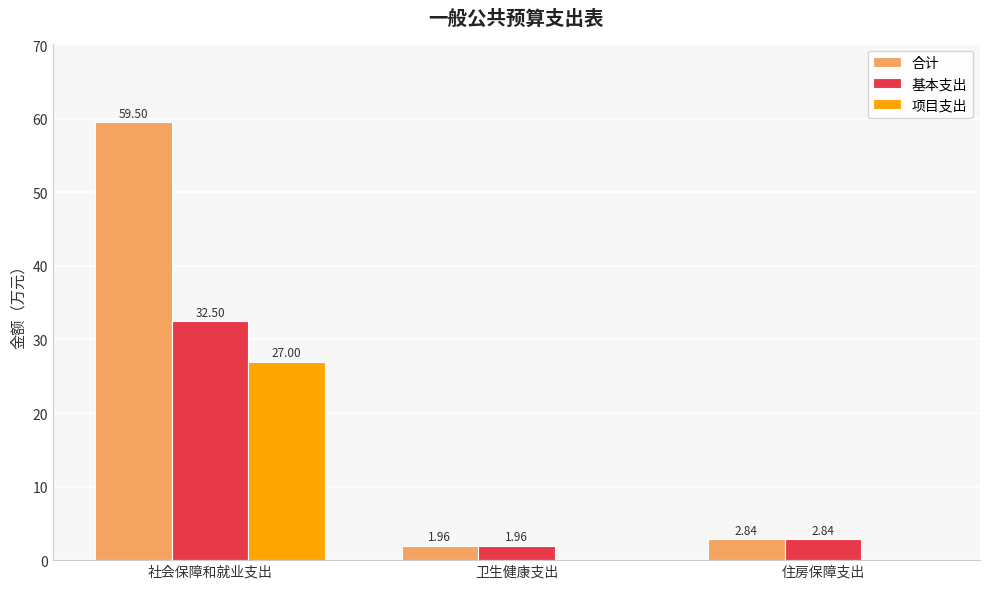

What are all the series names shown in the legend?

合计, 基本支出, 项目支出